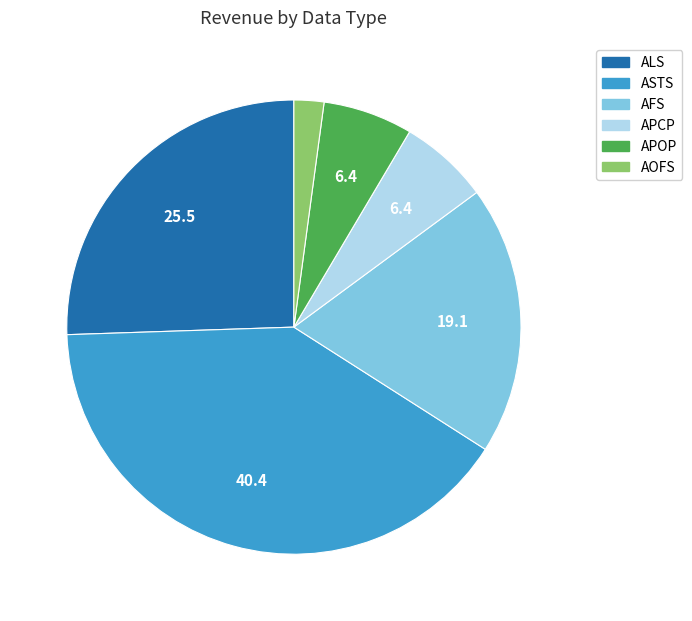

Is the sum of APOP and ALS greater than half?

No